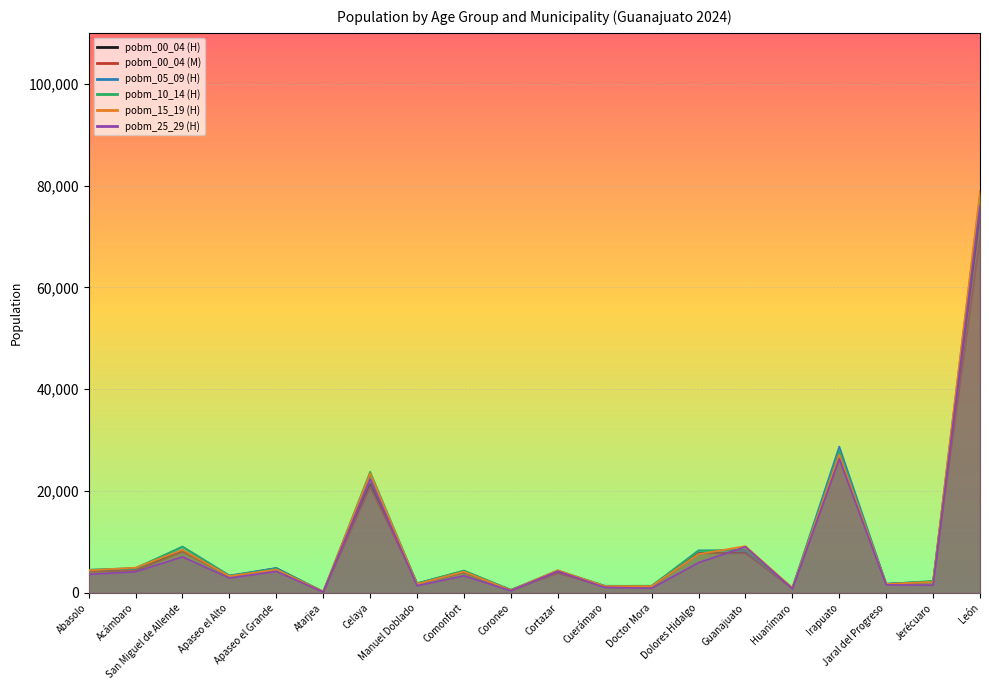

What is the difference between the pobm_10_14 (H) values at Coroneo and Abasolo?

3946